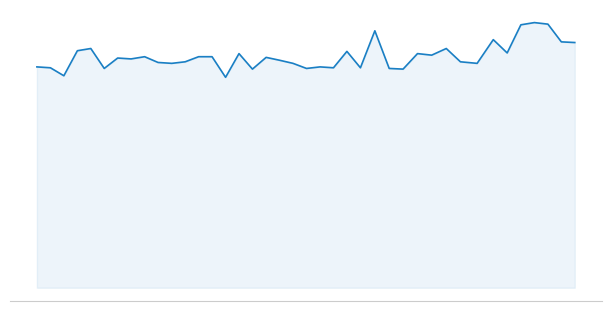

Does the chart display data point markers on the line(s)?

No